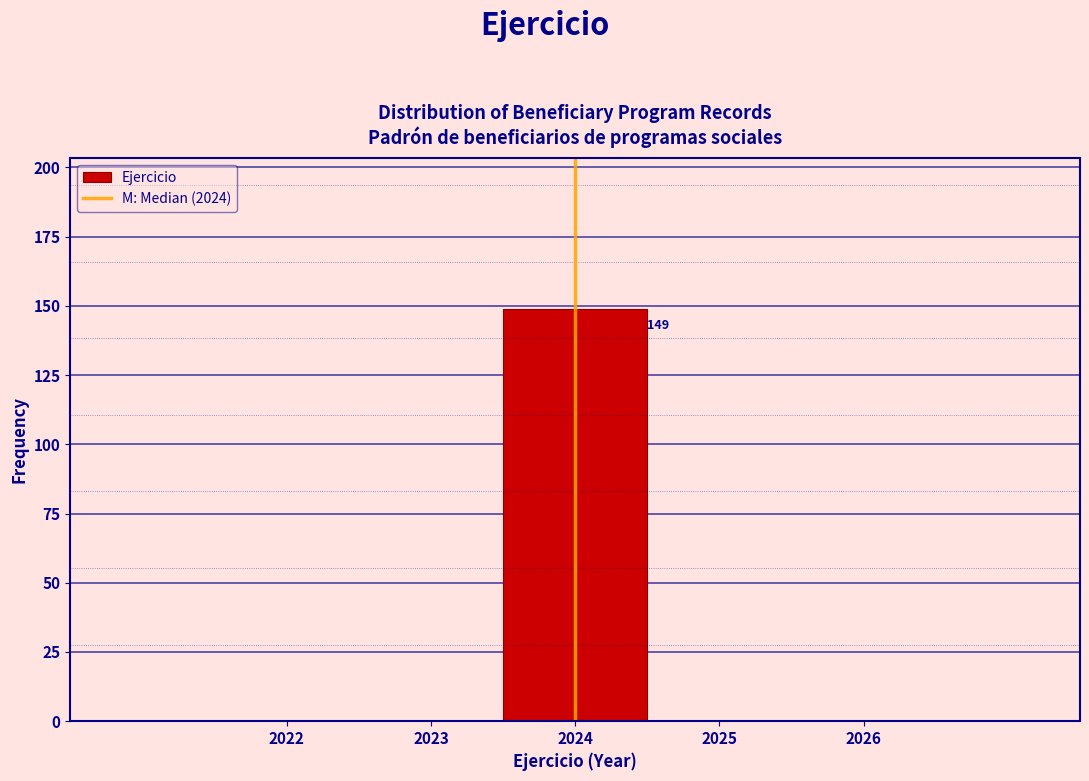

Which range on the x-axis has the tallest bar?

2023.5 to 2024.5